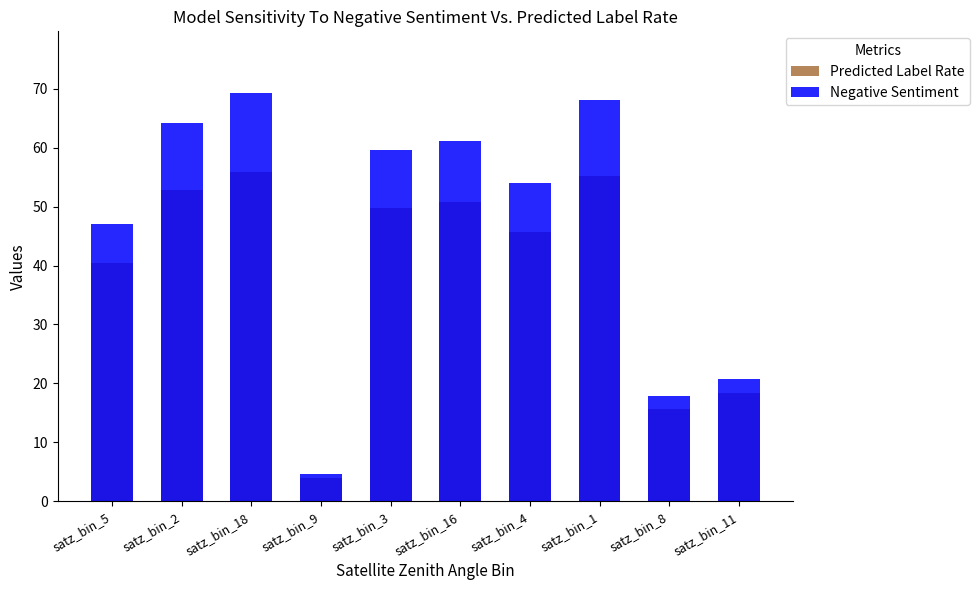

What is the total value across all series at satz_bin_11?

39.1